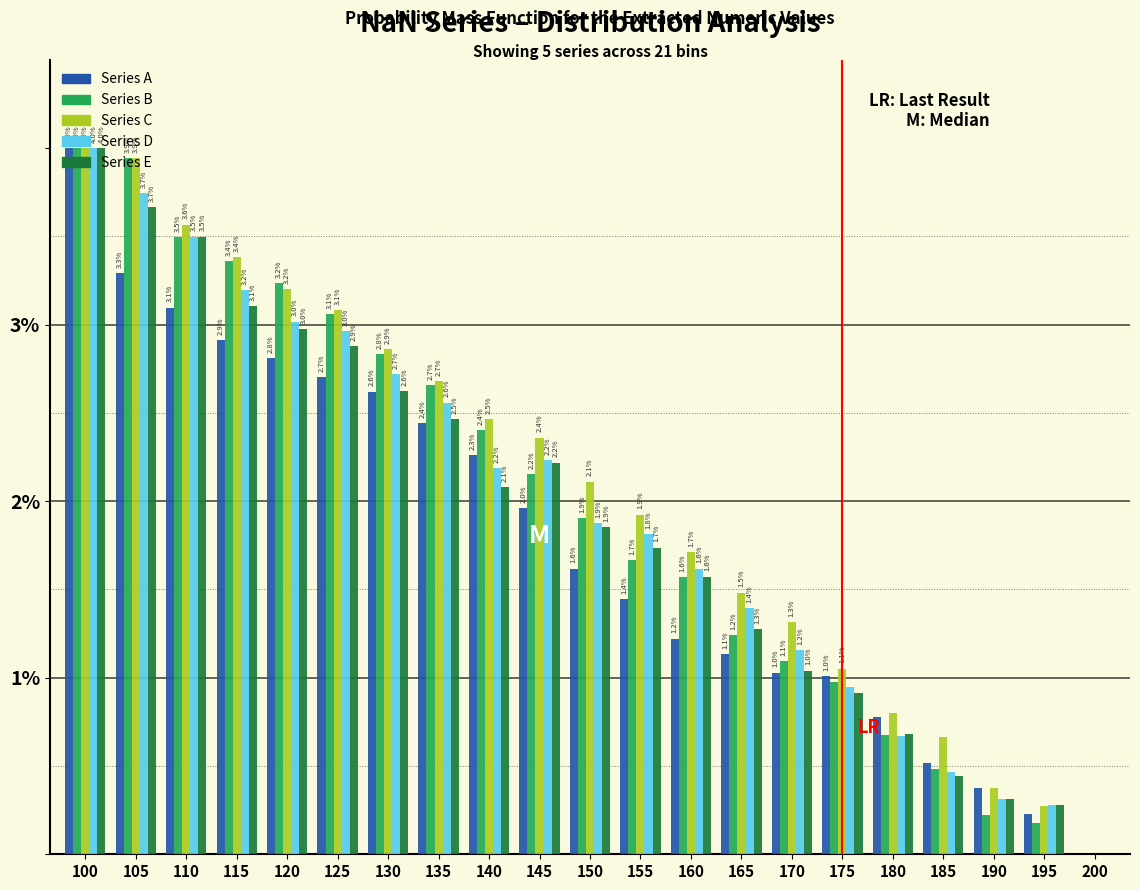

What are all the series names shown in the legend?

Series A, Series B, Series C, Series D, Series E